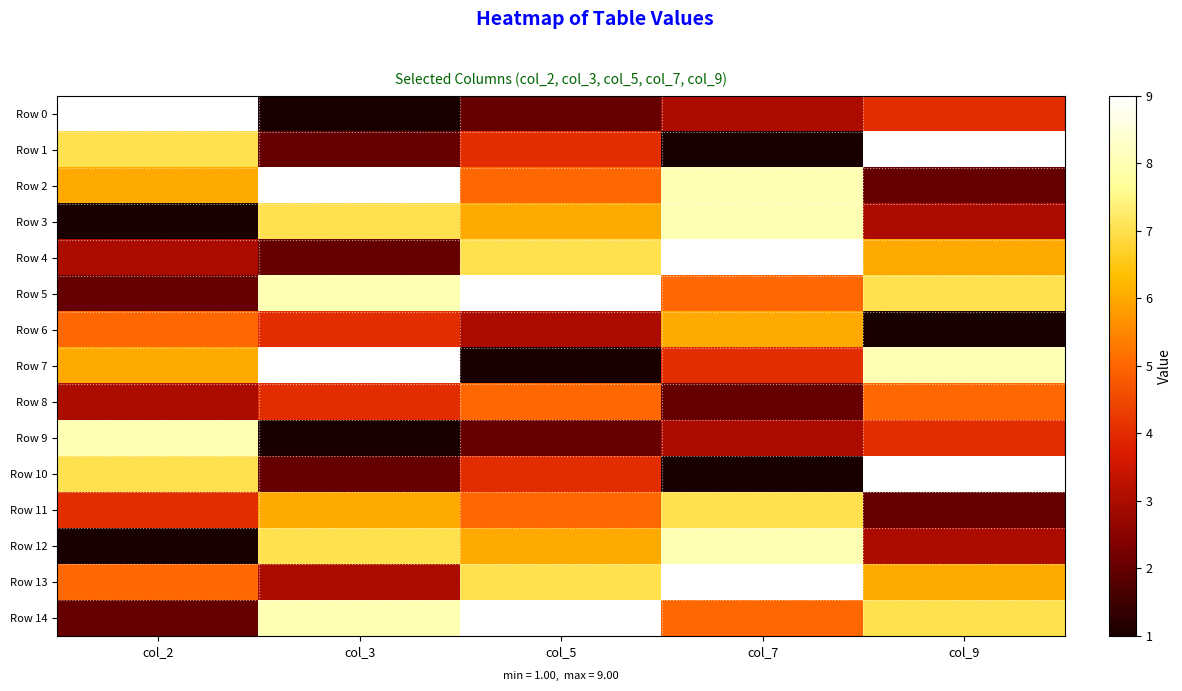

Reading left to right, extract all data points from this chart.

Row 0: col_2=9	col_3=1	col_5=2	col_7=3	col_9=4
Row 1: col_2=7	col_3=2	col_5=4	col_7=1	col_9=9
Row 2: col_2=6	col_3=9	col_5=5	col_7=8	col_9=2
Row 3: col_2=1	col_3=7	col_5=6	col_7=8	col_9=3
Row 4: col_2=3	col_3=2	col_5=7	col_7=9	col_9=6
Row 5: col_2=2	col_3=8	col_5=9	col_7=5	col_9=7
Row 6: col_2=5	col_3=4	col_5=3	col_7=6	col_9=1
Row 7: col_2=6	col_3=9	col_5=1	col_7=4	col_9=8
Row 8: col_2=3	col_3=4	col_5=5	col_7=2	col_9=5
Row 9: col_2=8	col_3=1	col_5=2	col_7=3	col_9=4
Row 10: col_2=7	col_3=2	col_5=4	col_7=1	col_9=9
Row 11: col_2=4	col_3=6	col_5=5	col_7=7	col_9=2
Row 12: col_2=1	col_3=7	col_5=6	col_7=8	col_9=3
Row 13: col_2=5	col_3=3	col_5=7	col_7=9	col_9=6
Row 14: col_2=2	col_3=8	col_5=9	col_7=5	col_9=7